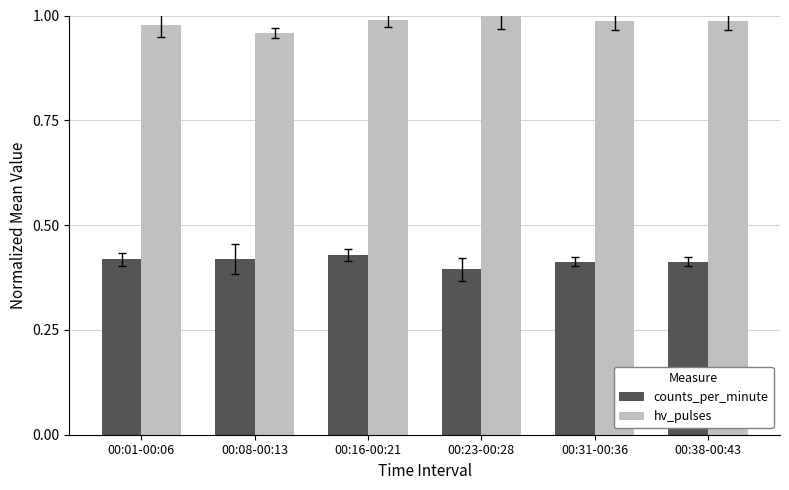

How many bars are there in total?

12